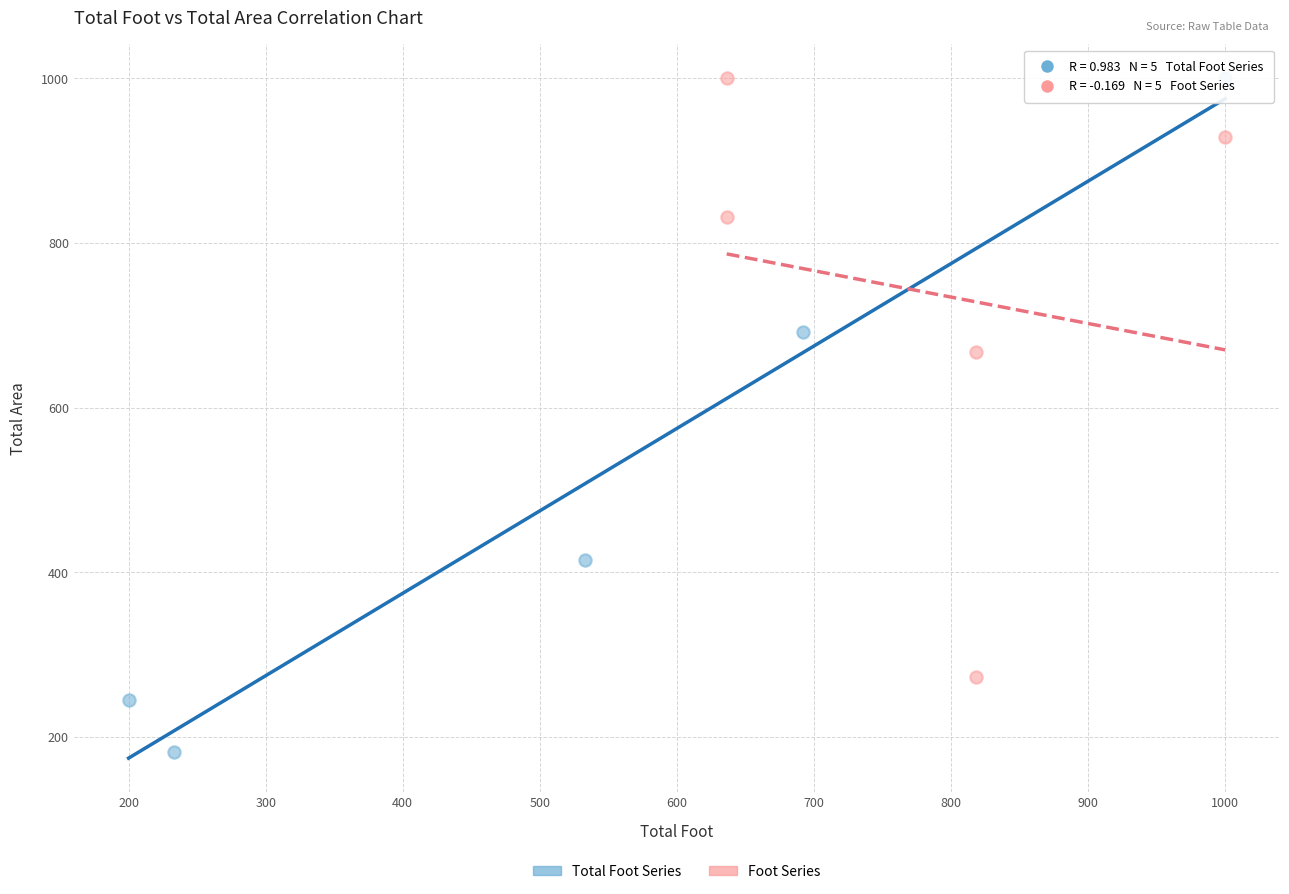

Which series reaches the minimum Y coordinate?

Total Foot Series